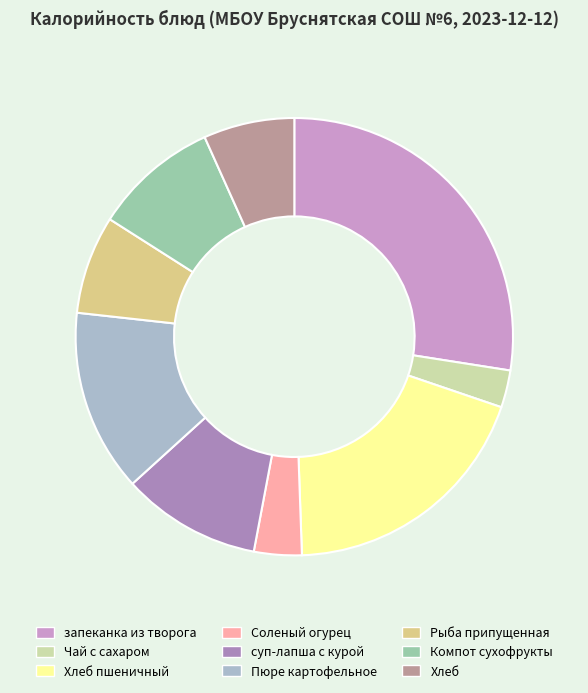

What is the smallest slice in the pie chart?

Чай с сахаром